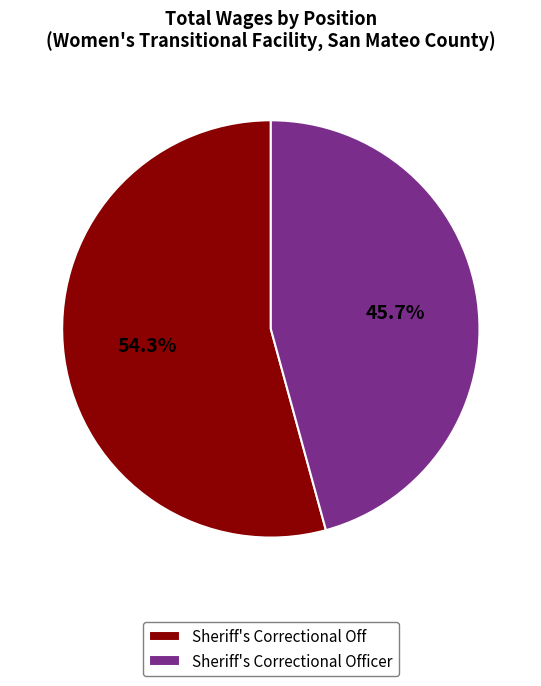

To the nearest percent, what is the combined percentage of Sheriff's Correctional Off and Sheriff's Correctional Officer?

100%